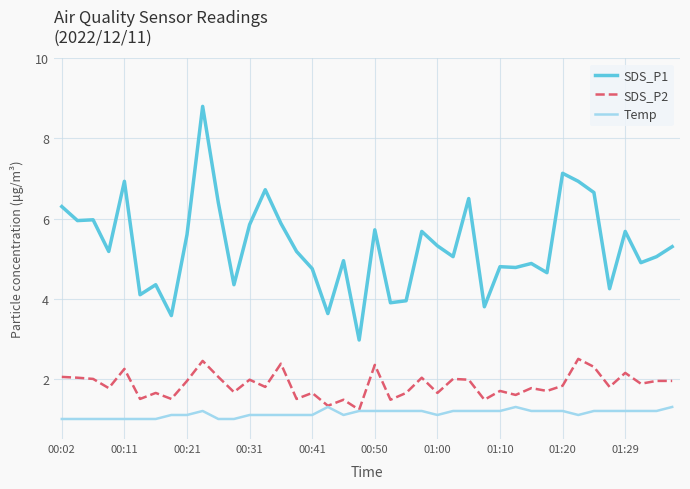

Which series has the largest range (max minus min)?

SDS_P1